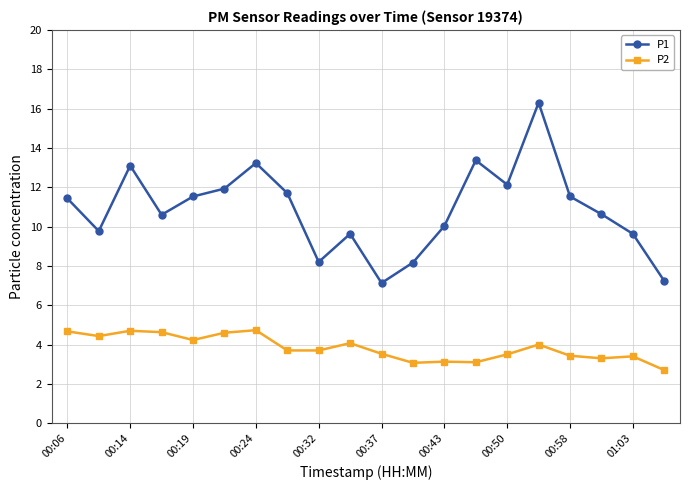

What is the sum of all P2 values?

76.6